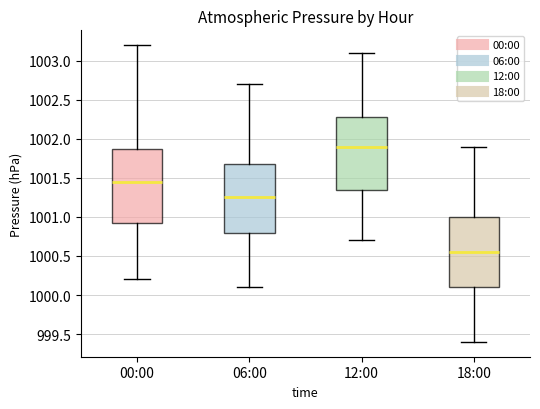

Reading left to right, read every box against the y-axis: the position of its median line, the range the box covers, and the ends of its whiskers. The values are not printed on the chart, so give them approximately, as read against the axis.

00:00: median 1001.45, box 1000.95 to 1001.90, whiskers 1000.20 to 1003.20
06:00: median 1001.25, box 1000.80 to 1001.70, whiskers 1000.10 to 1002.70
12:00: median 1001.90, box 1001.35 to 1002.30, whiskers 1000.70 to 1003.10
18:00: median 1000.55, box 1000.10 to 1001.00, whiskers 999.40 to 1001.90